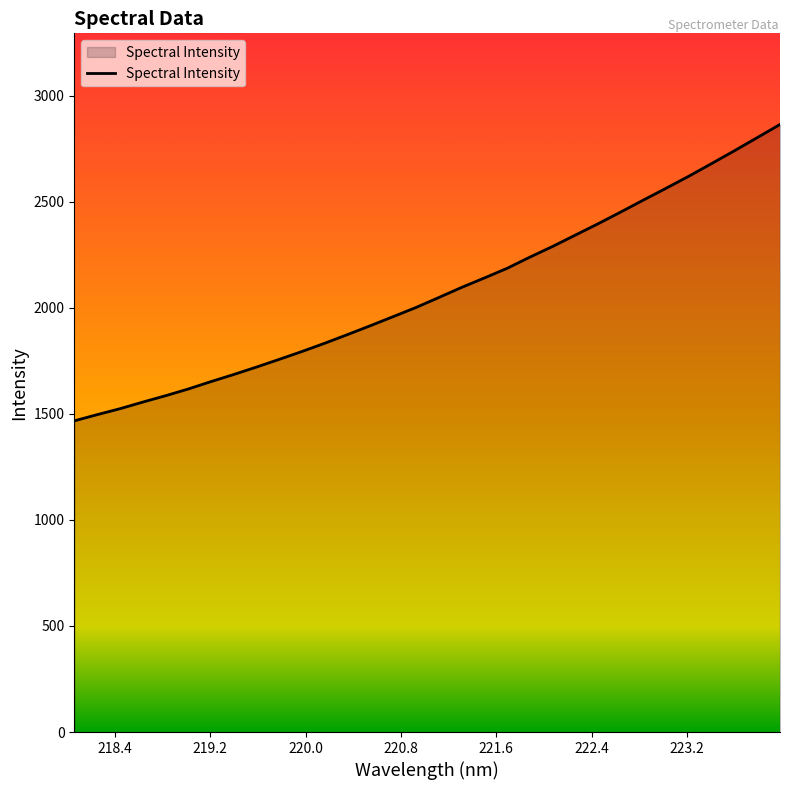

True or false: the data has more than 1 interior local peaks.

False